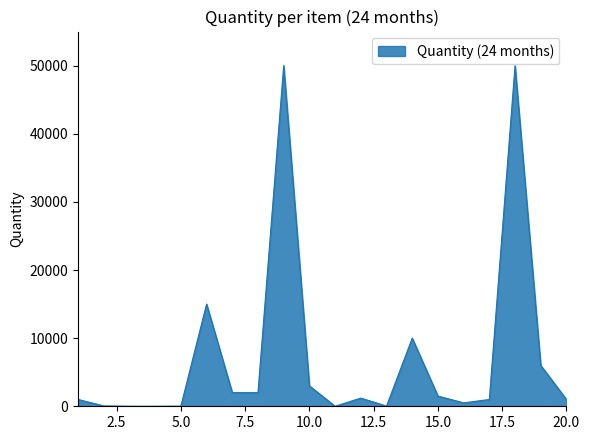

What is the maximum value shown in the chart?

50000